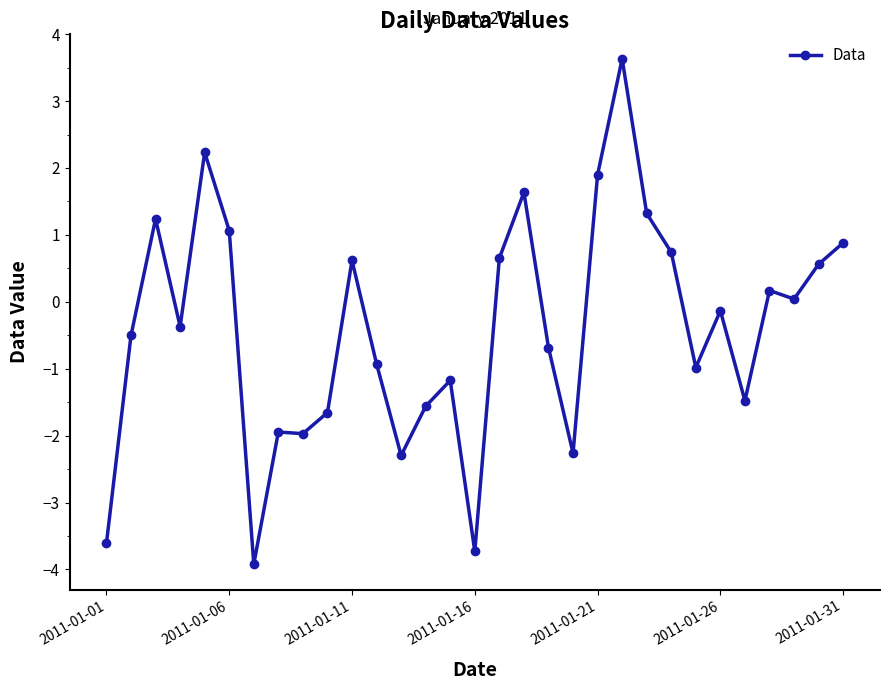

True or false: there are more than 0 points higher than both neighbors.

True